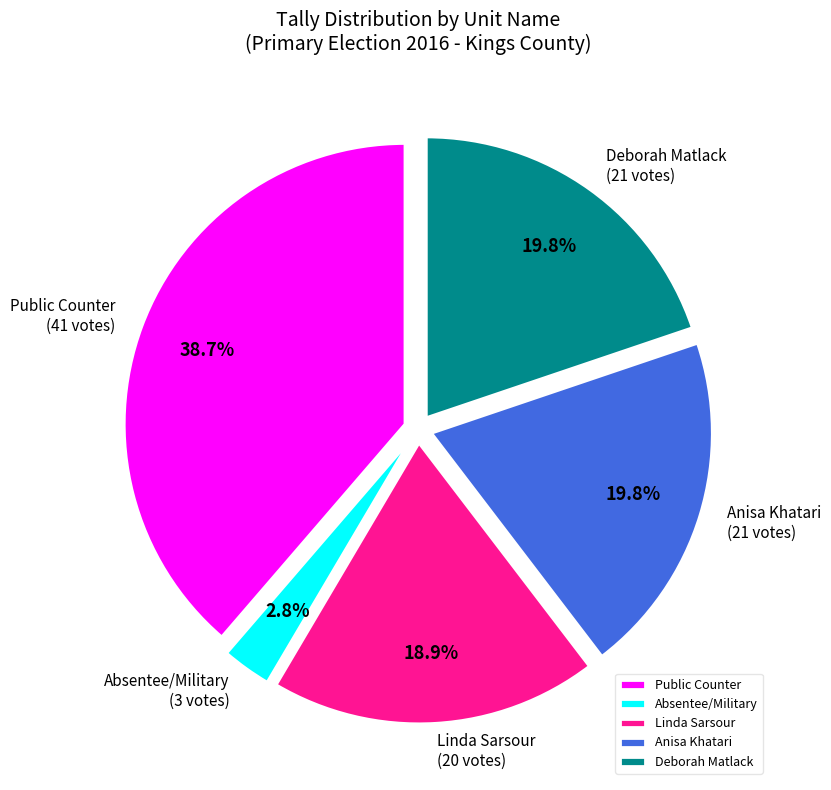

Count the number of slices in the pie.

5